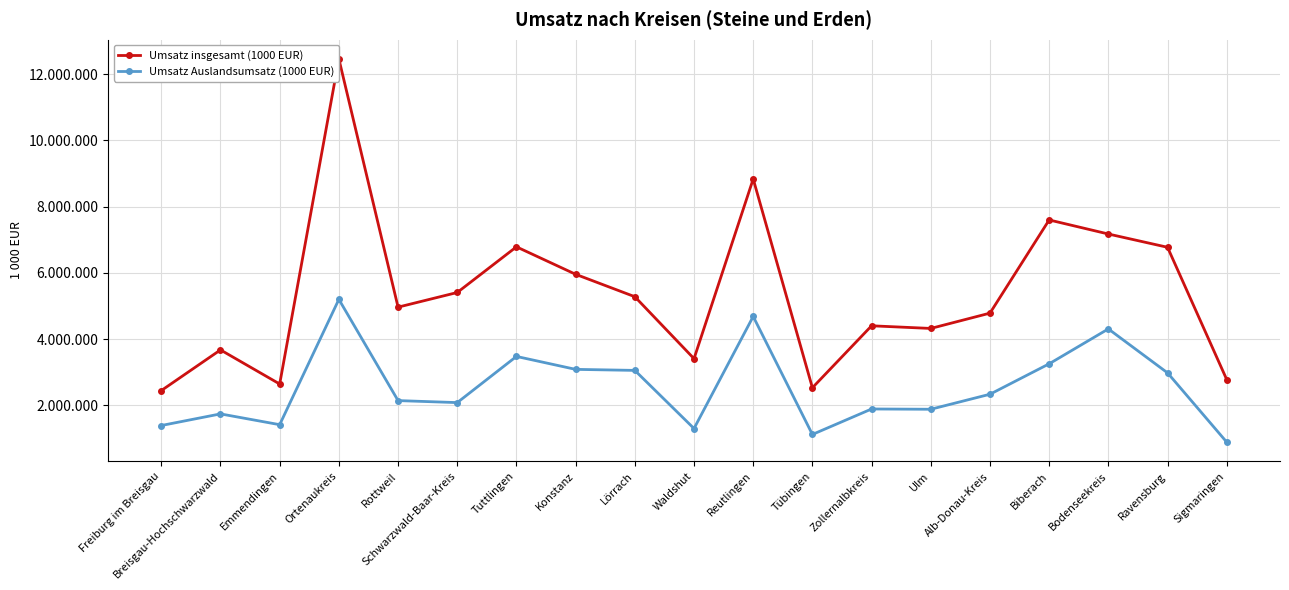

What position from the right is Freiburg im Breisgau?

19